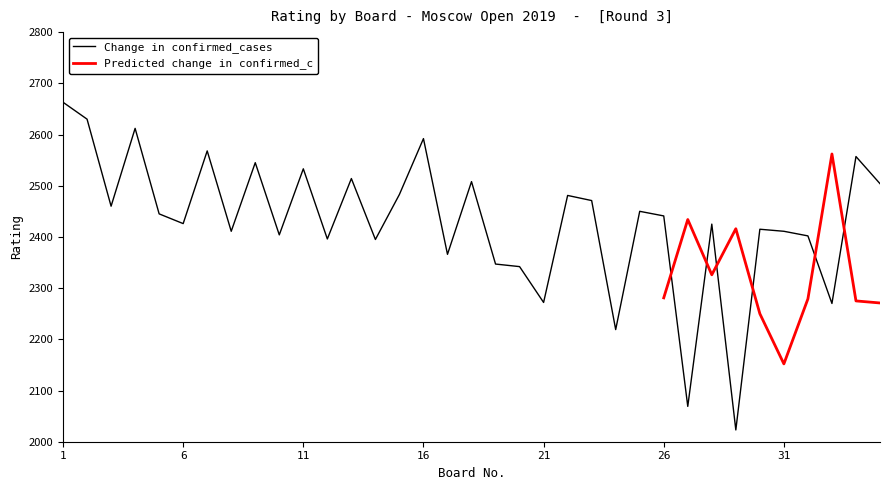

What is the change in value from 17 to 34?

+191